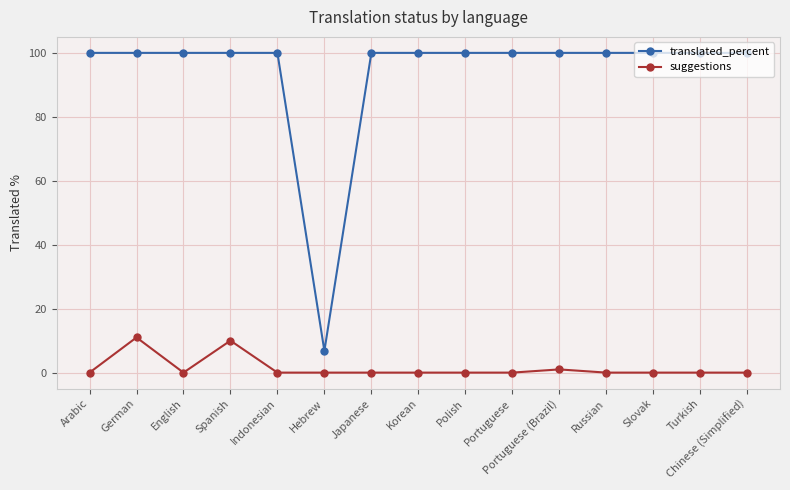

At which category does suggestions reach its first local valley?

English